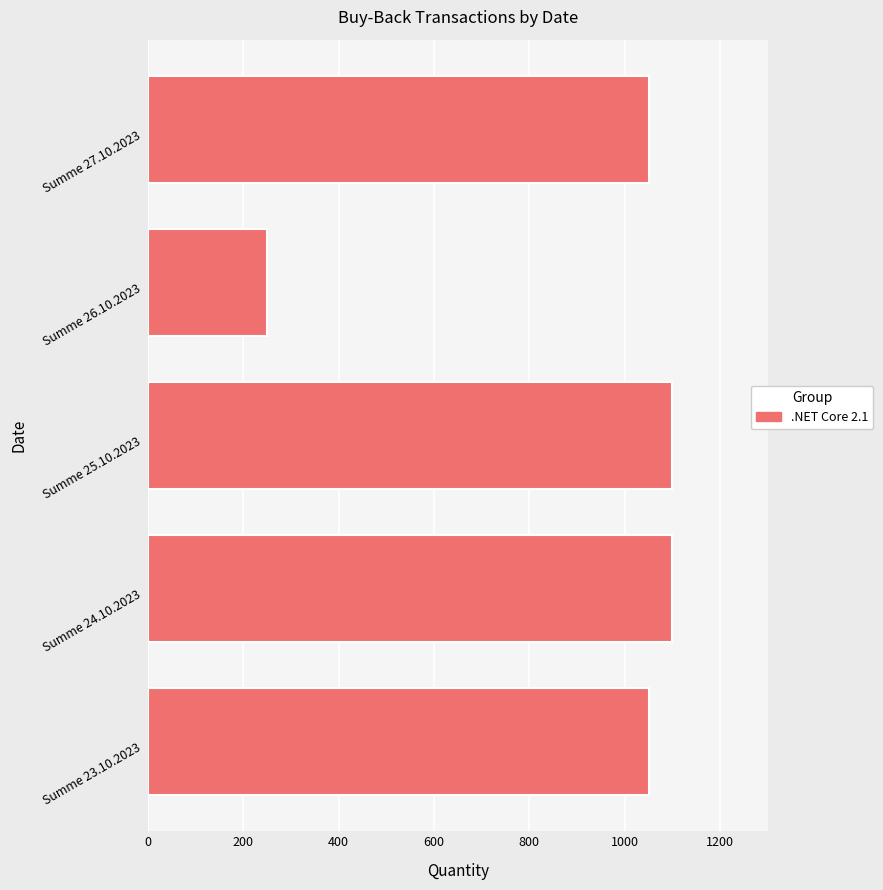

What is the maximum value shown in the chart?

1100